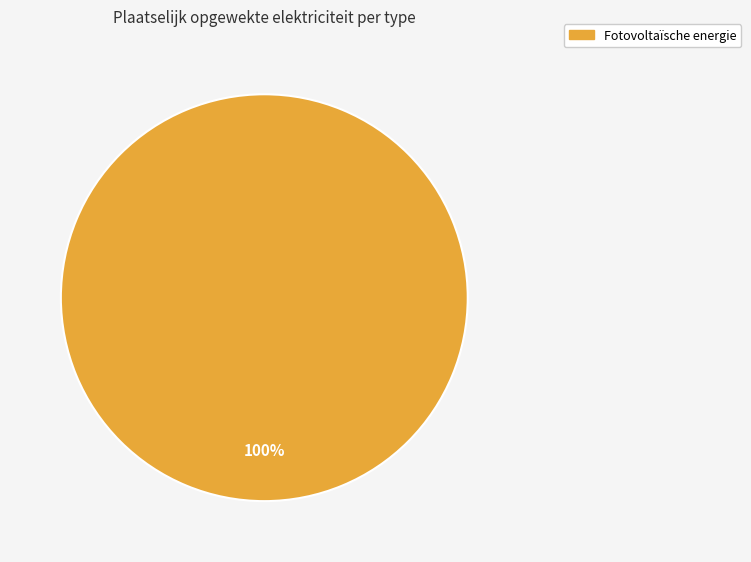

Is there any slice that represents more than half of the pie?

Yes